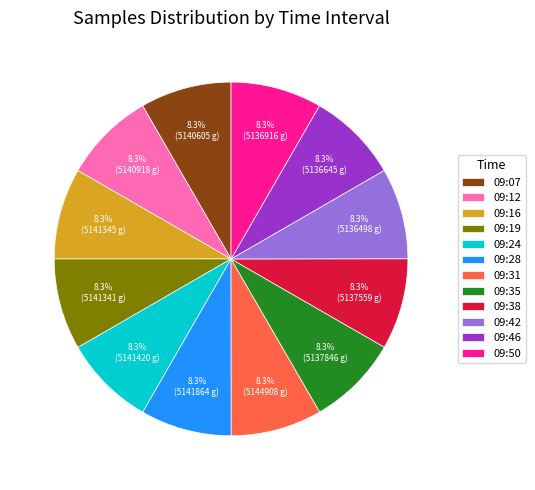

What is the ratio of the value at 09:28 to the value at 09:24?

1.0